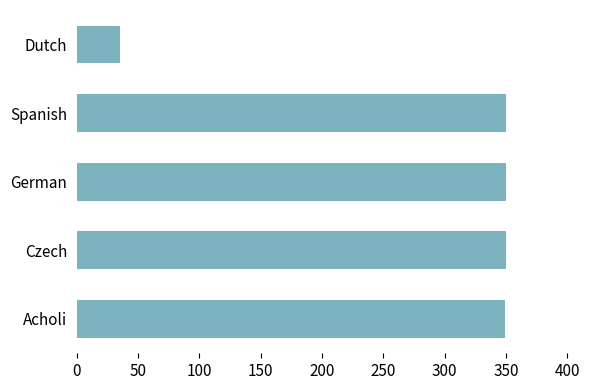

What is the ratio of the value at Acholi to the value at Spanish?

1.0